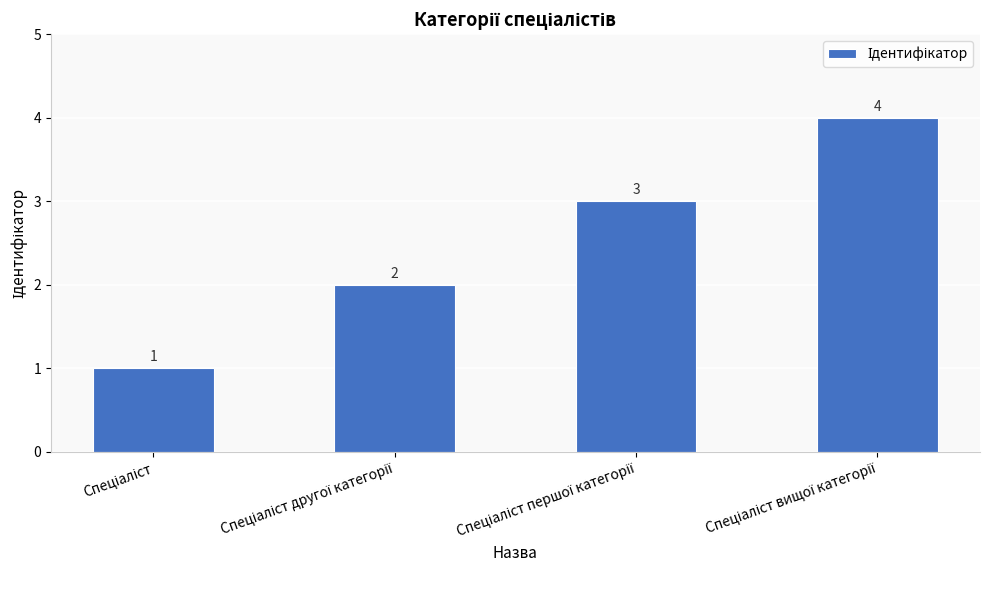

How many values are between 2 and 4?

3